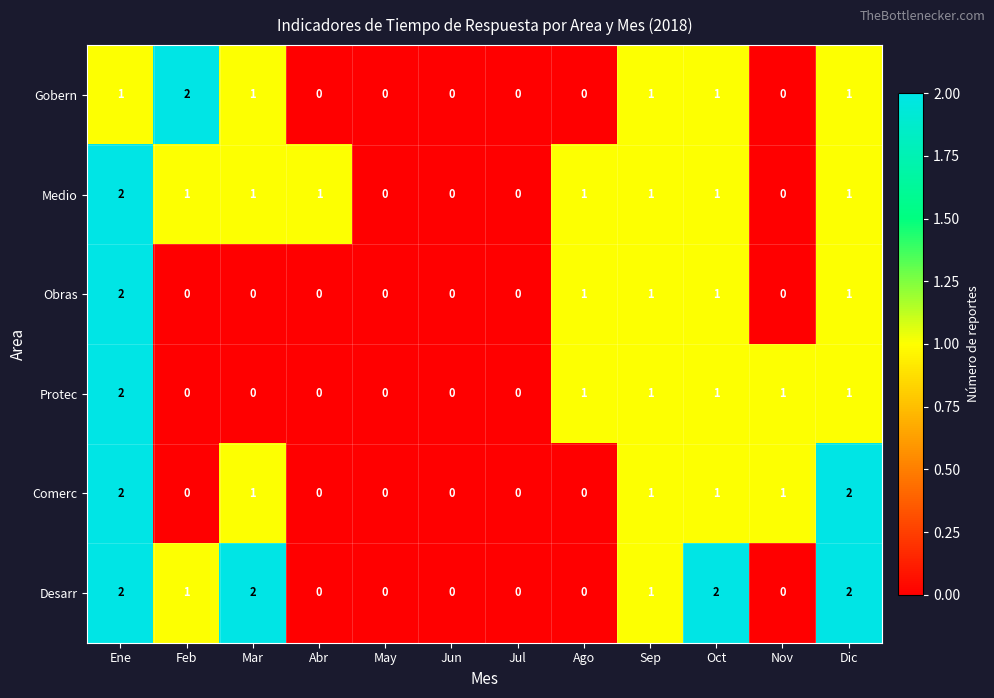

Which series has the largest total across all categories?

Desarr